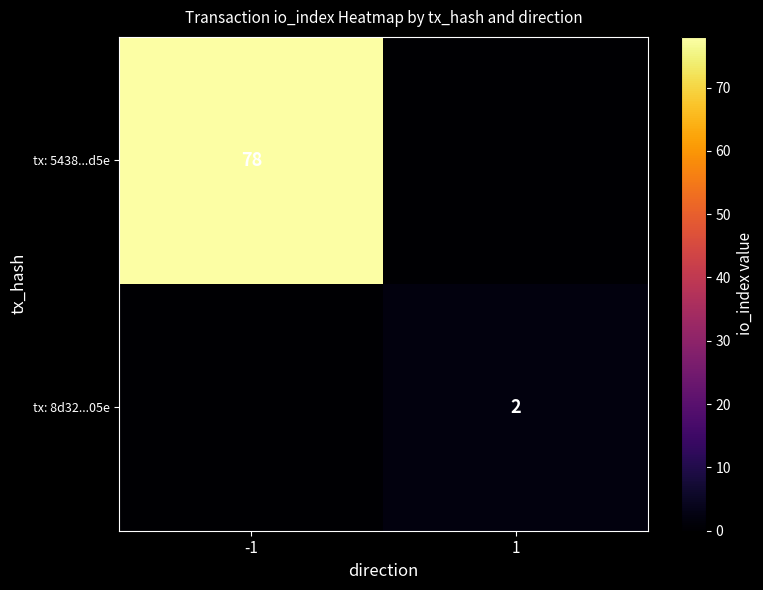

The value of tx: 5438...d5e at -1 is 78. True or false?

True